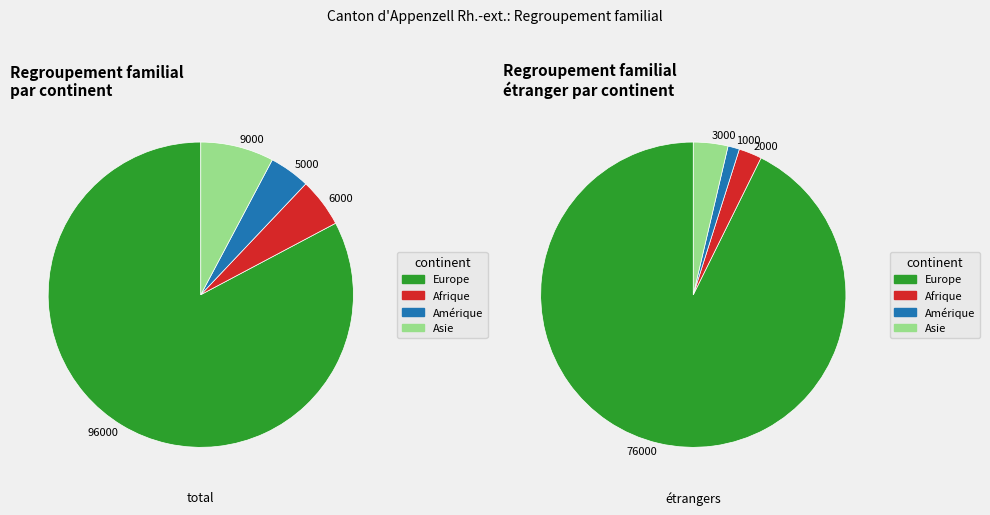

What portion of the pie excludes Amérique?

95.7%